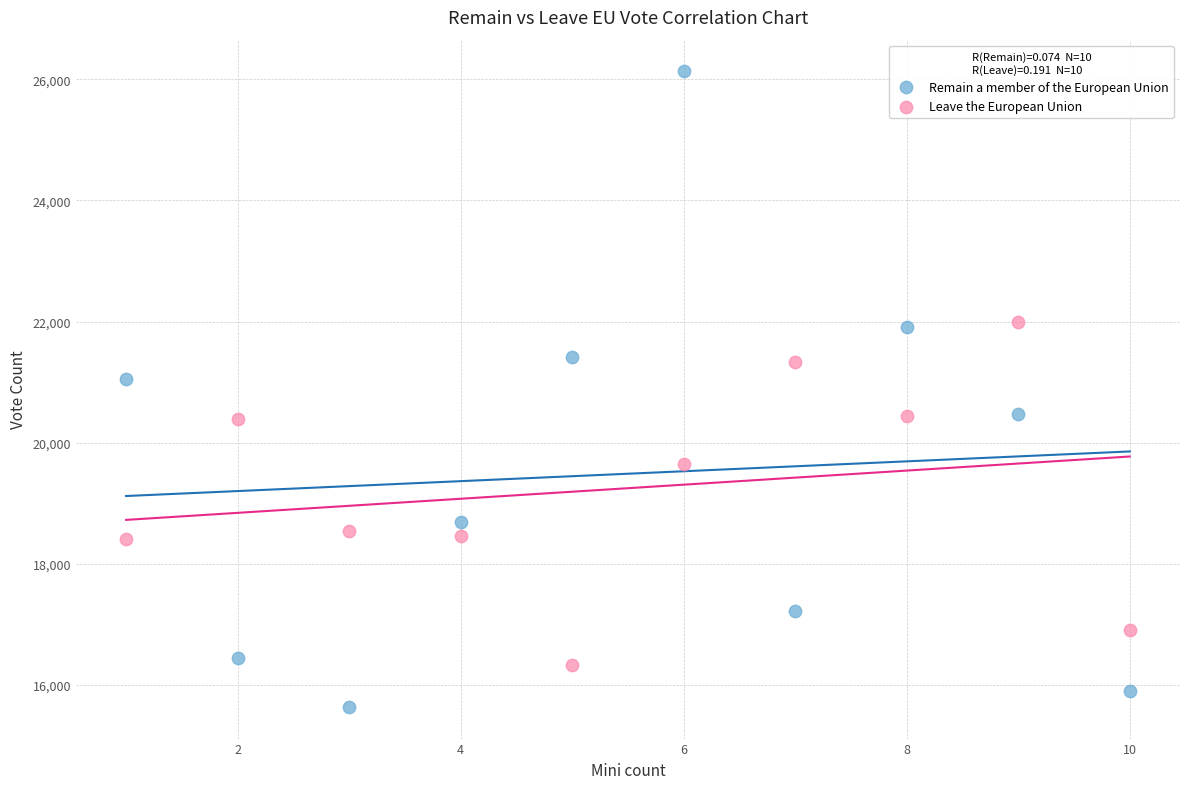

Which series reaches the minimum Y coordinate?

Remain a member of the European Union